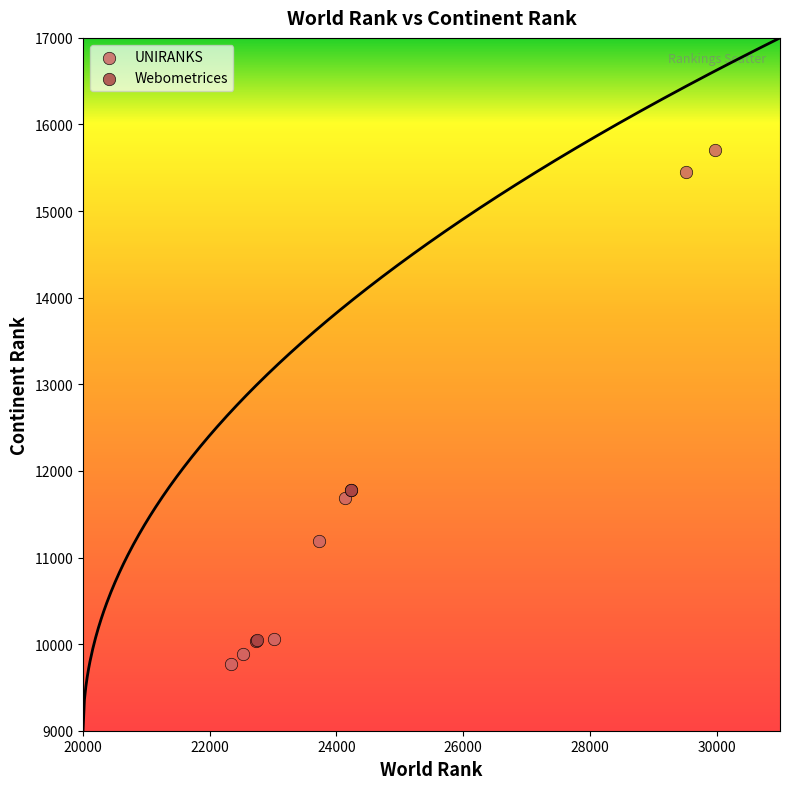

Which series has the widest spread of Y values?

UNIRANKS